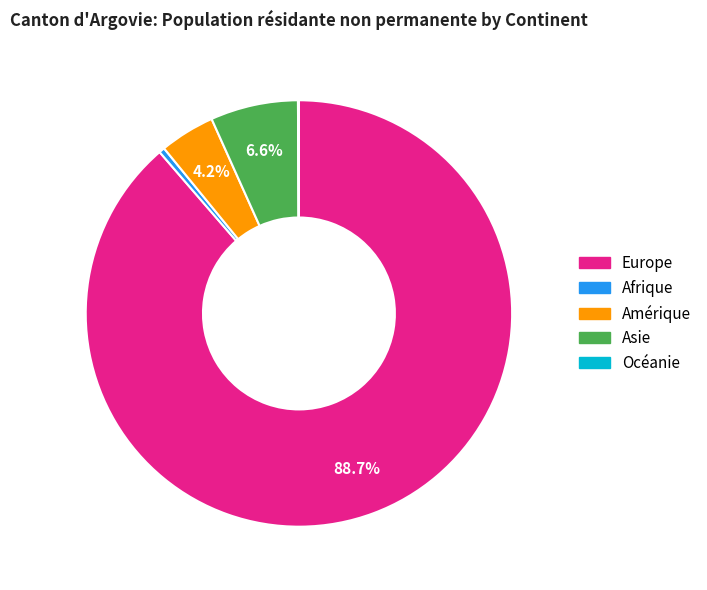

Which slice is the largest?

Europe